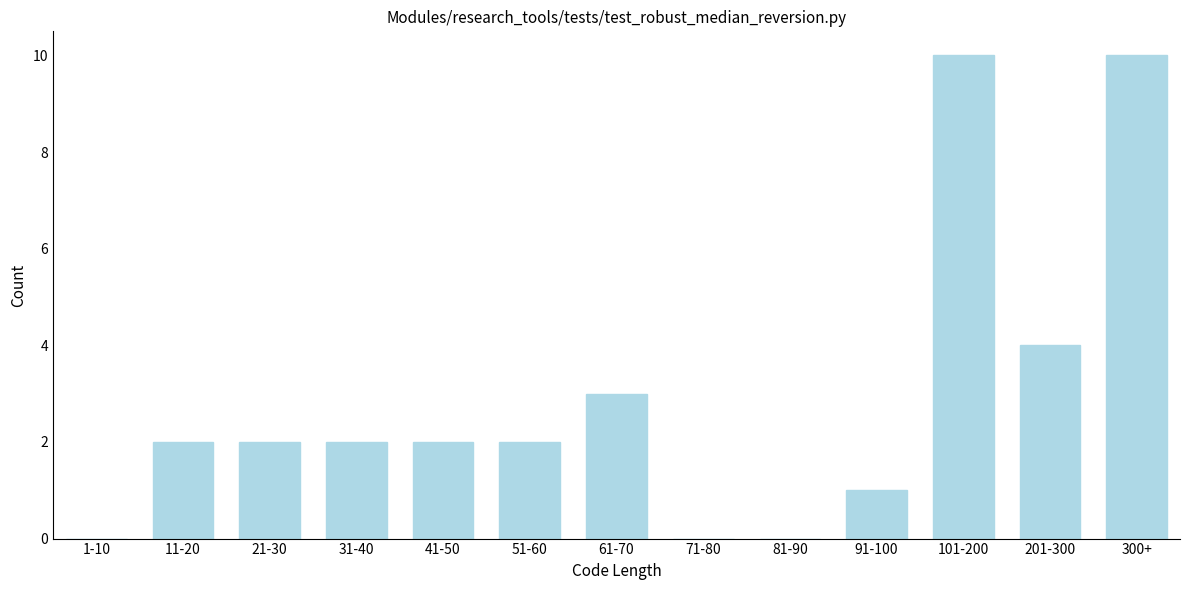

Reading right to left, what are all the values shown in this chart?

300+=10	201-300=4	101-200=10	91-100=1	81-90=0	71-80=0	61-70=3	51-60=2	41-50=2	31-40=2	21-30=2	11-20=2	1-10=0